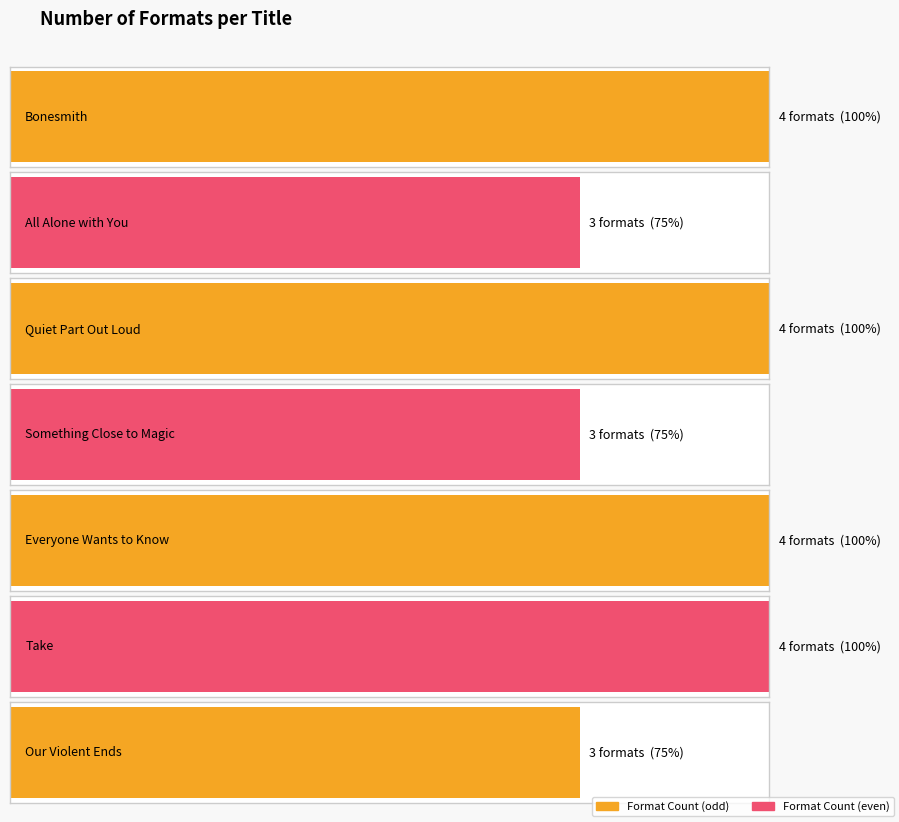

What is the maximum value shown in the chart?

4